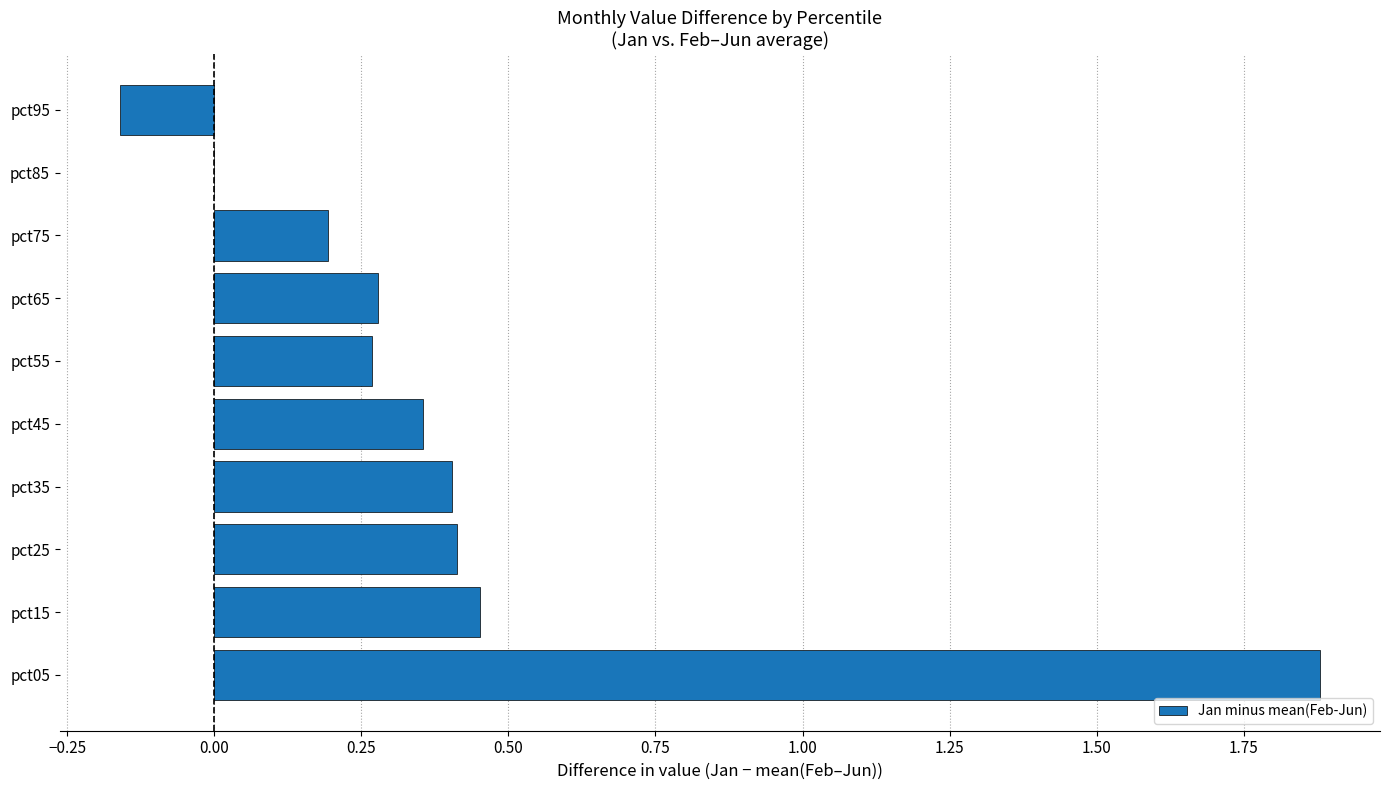

What is the sum of all values?

4.1